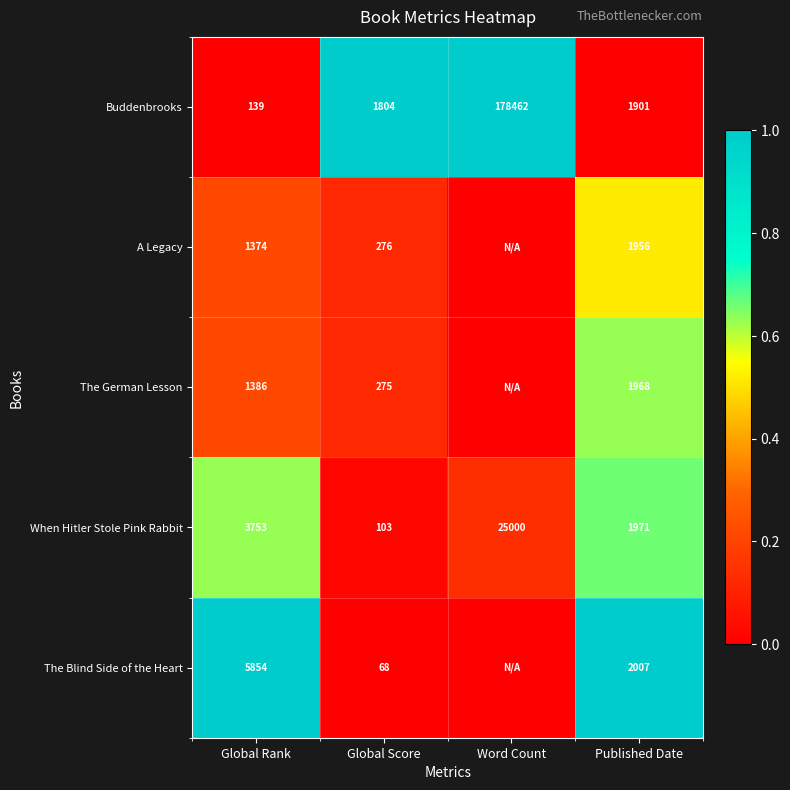

Where is Buddenbrooks nearest to the value 89300?

Published Date